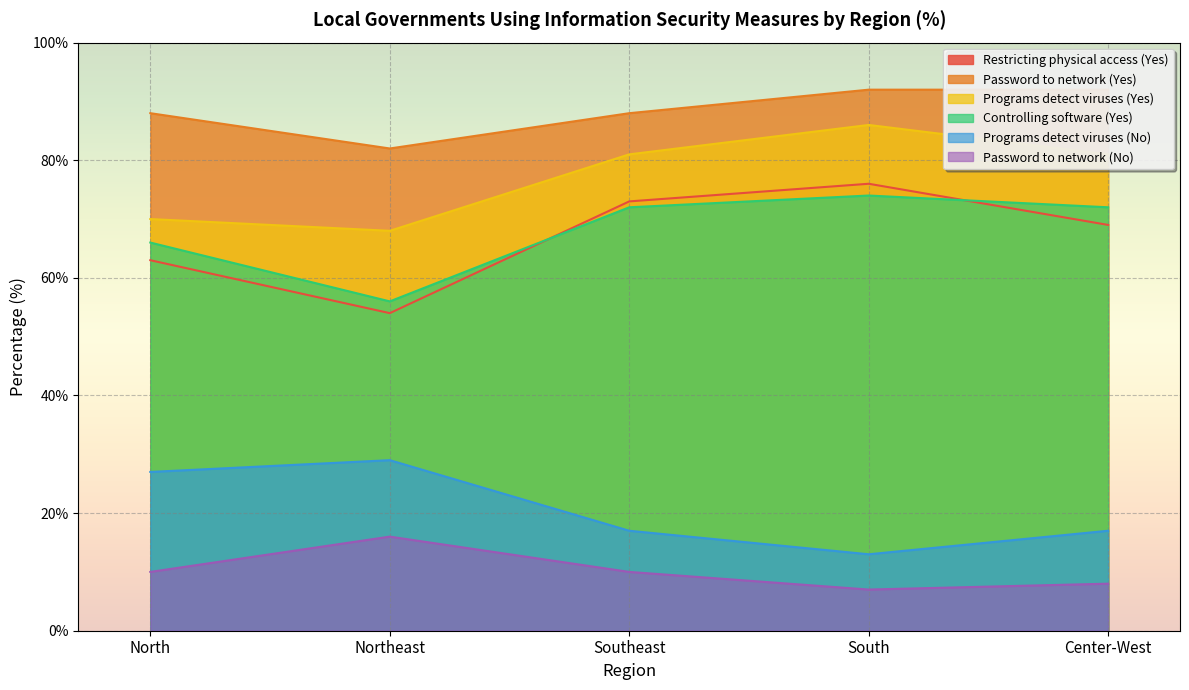

What are all the series names shown in the legend?

Restricting physical access (Yes), Password to network (Yes), Programs detect viruses (Yes), Controlling software (Yes), Programs detect viruses (No), Password to network (No)